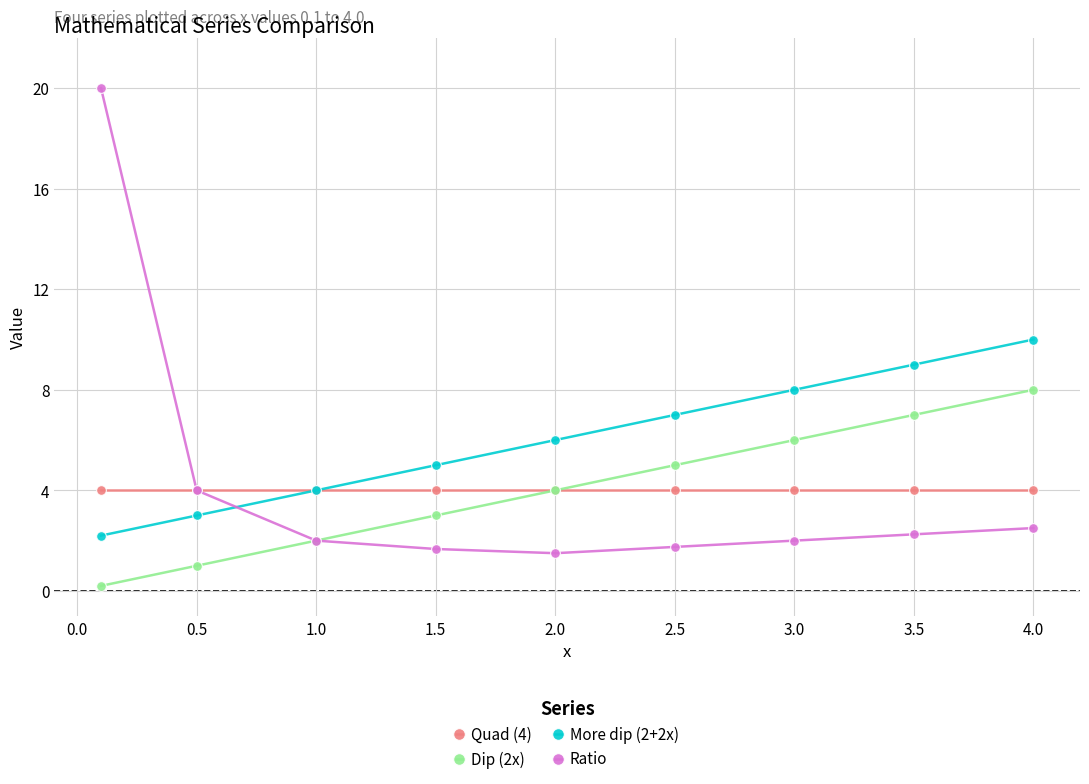

Rank the series by their maximum value, from lowest to highest.

Quad (4), Dip (2x), More dip (2+2x), Ratio